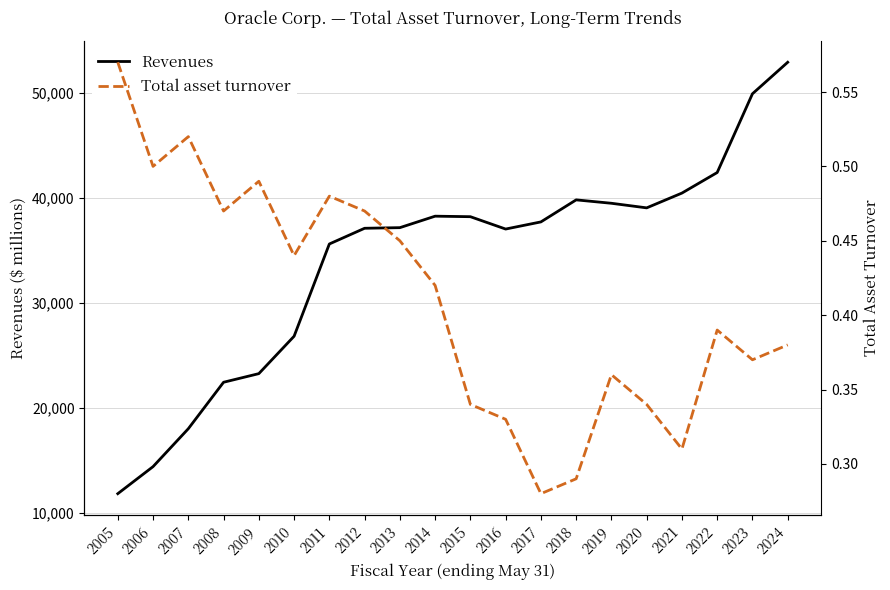

Which series changed the most between 2009 and 2010?

Revenues